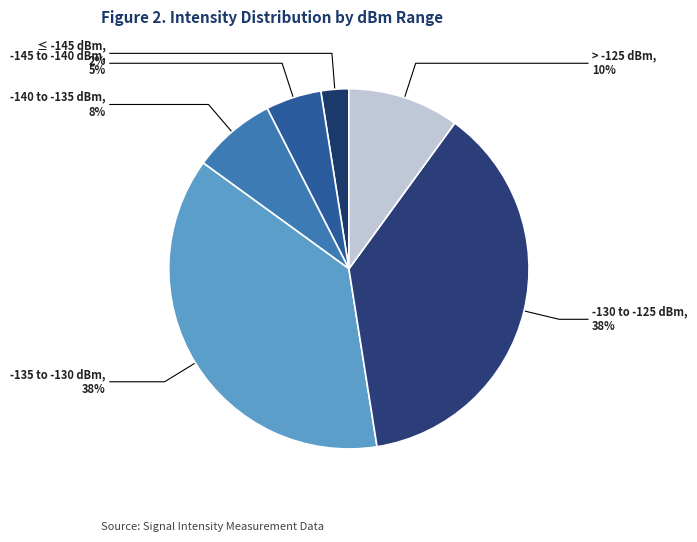

How many slices are in this pie chart?

6